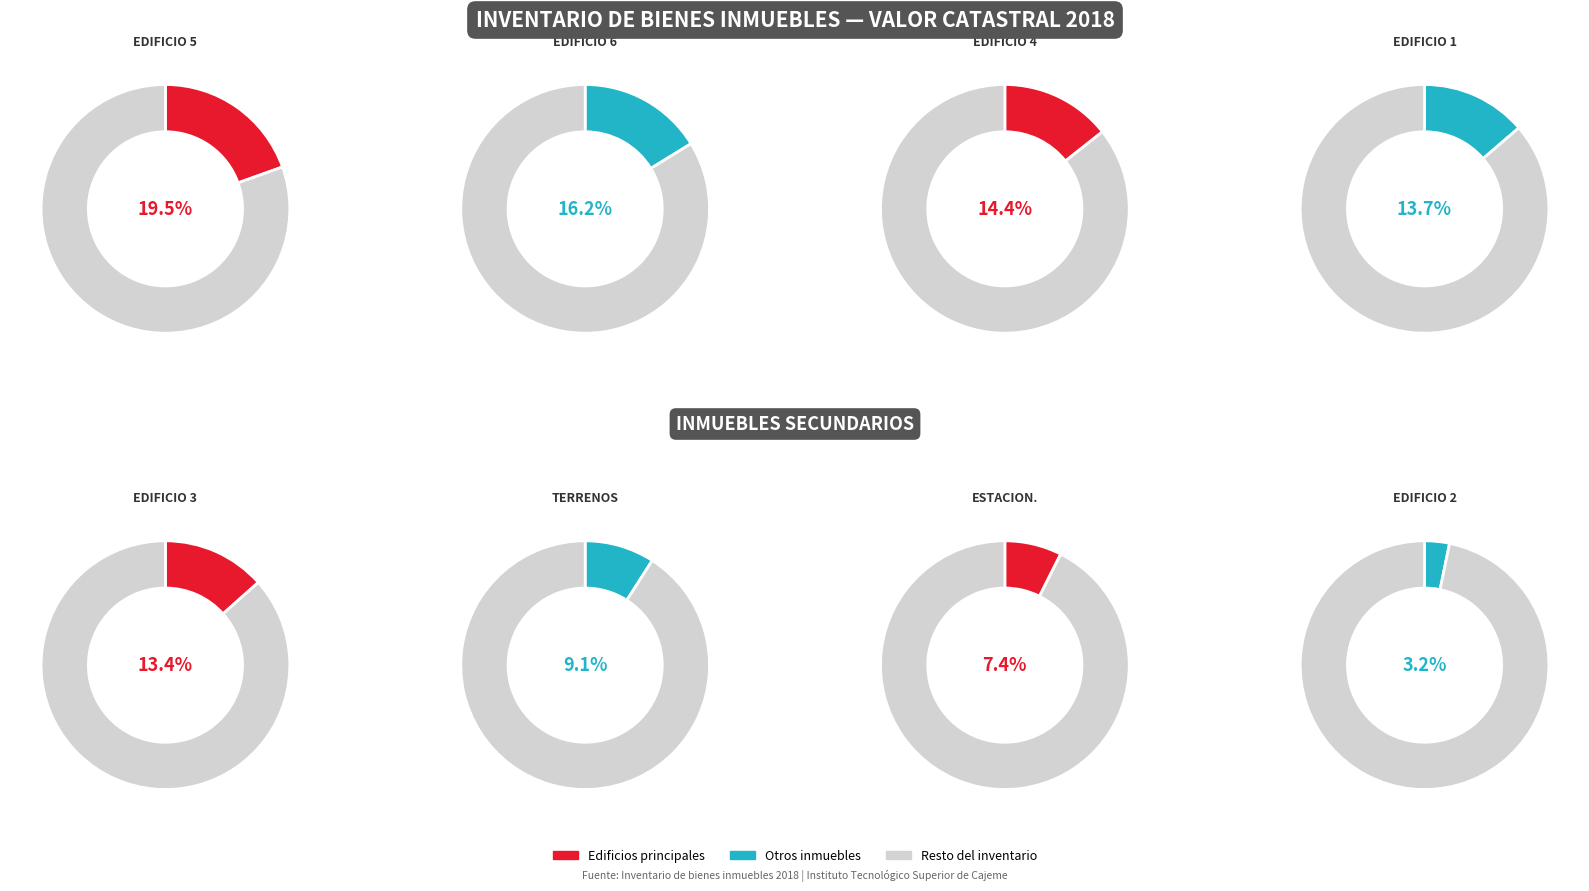

What percentage is the EDIFICIO 4 slice, to the nearest percent?

14%